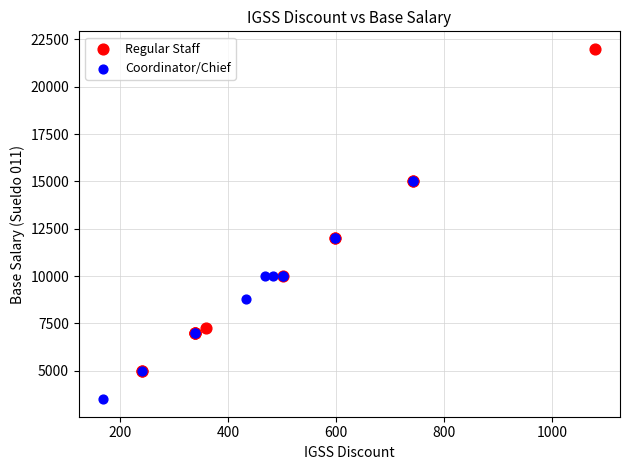

What are all the series names shown in the legend?

Regular Staff, Coordinator/Chief